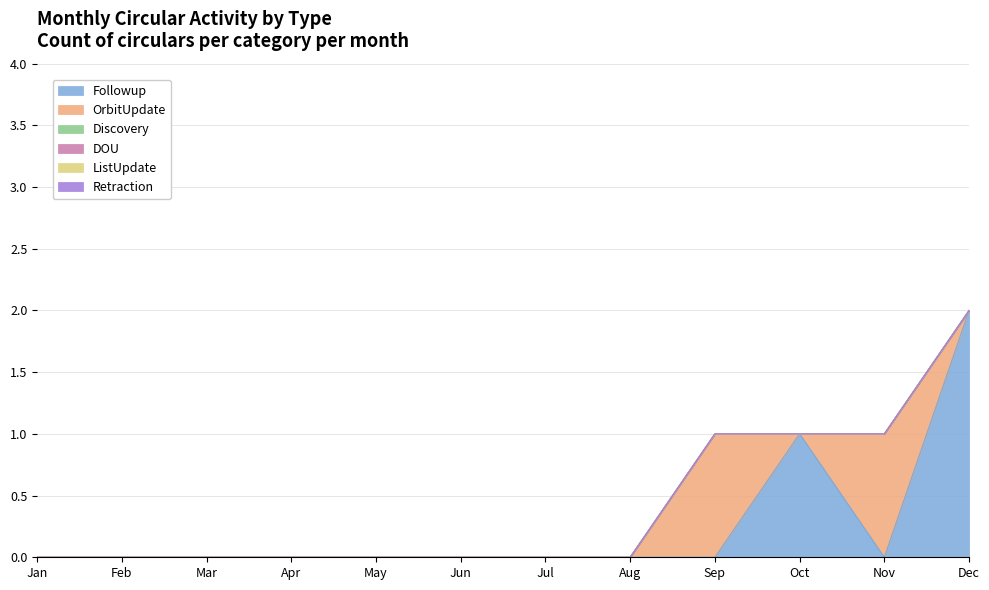

Between Jul and May, which is larger?

Jul